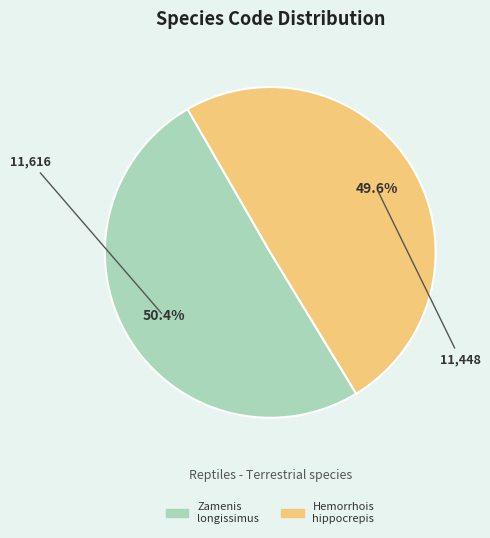

Between Hemorrhois hippocrepis and Zamenis longissimus, which is larger?

Zamenis longissimus